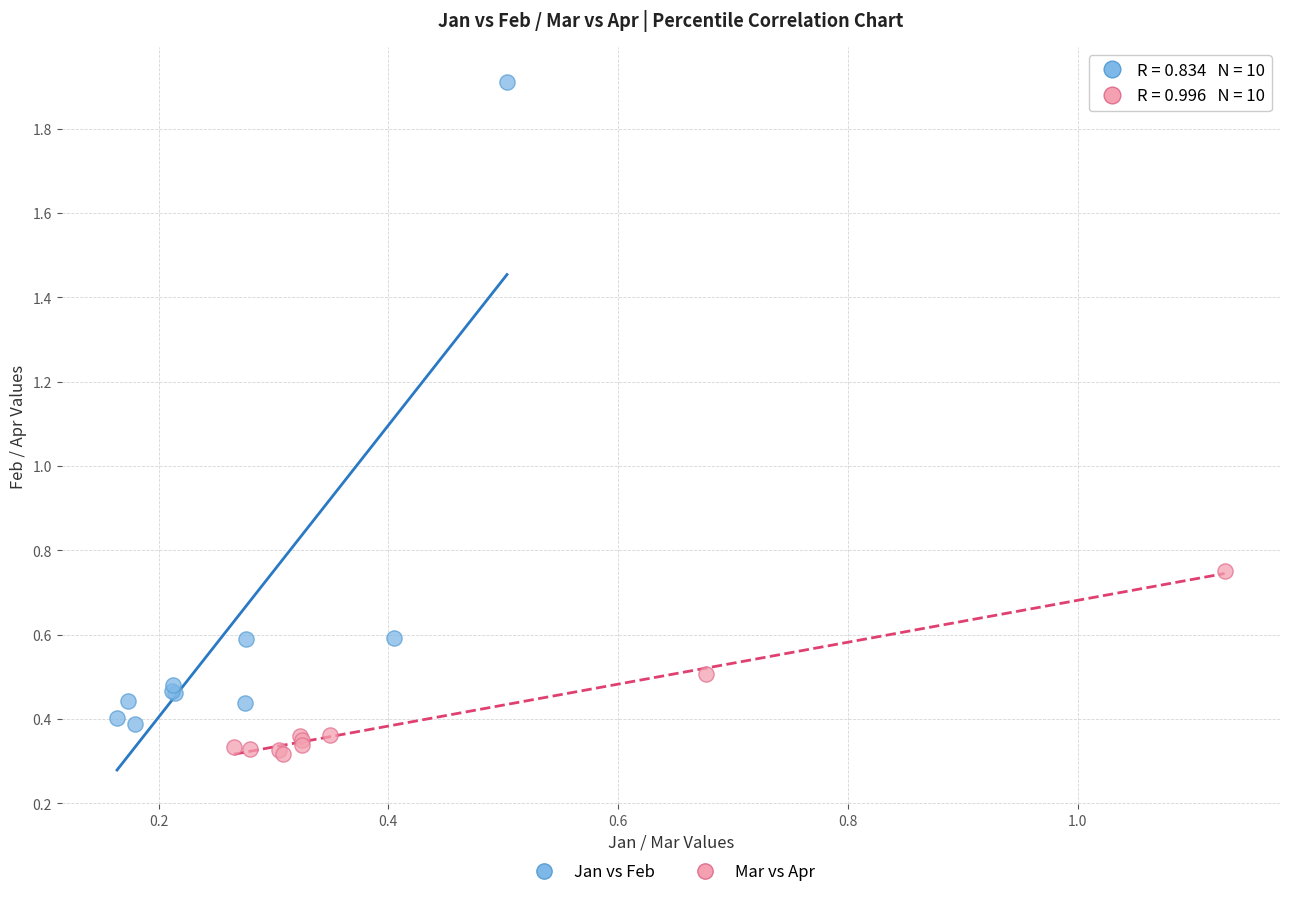

Which series contains the lowest Y value?

Mar vs Apr